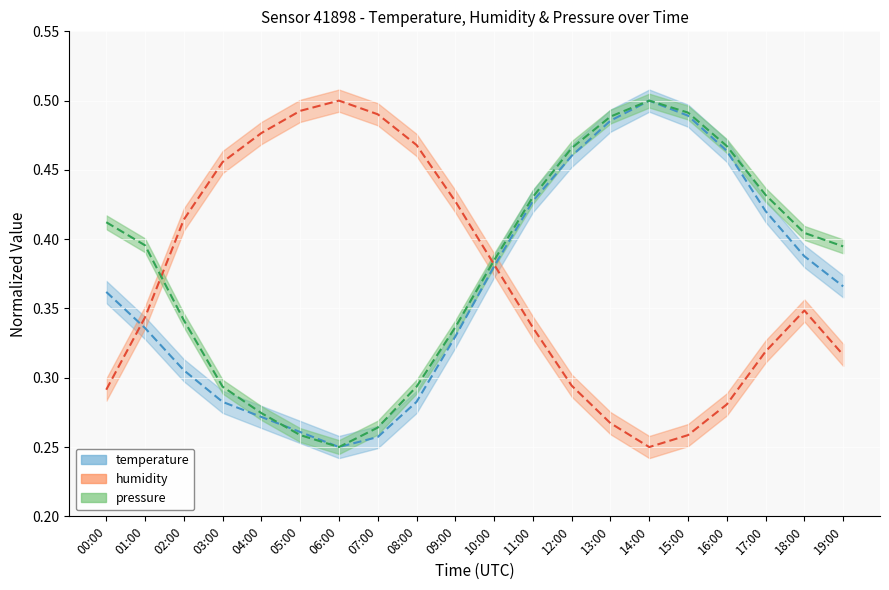

Reading right to left, transcribe all the data shown in this chart.

temperature: 19:00=0.4	18:00=0.4	17:00=0.4	16:00=0.5	15:00=0.5	14:00=0.5	13:00=0.5	12:00=0.5	11:00=0.4	10:00=0.4	09:00=0.3	08:00=0.3	07:00=0.3	06:00=0.2	05:00=0.3	04:00=0.3	03:00=0.3	02:00=0.3	01:00=0.3	00:00=0.4
humidity: 19:00=0.3	18:00=0.3	17:00=0.3	16:00=0.3	15:00=0.3	14:00=0.2	13:00=0.3	12:00=0.3	11:00=0.3	10:00=0.4	09:00=0.4	08:00=0.5	07:00=0.5	06:00=0.5	05:00=0.5	04:00=0.5	03:00=0.5	02:00=0.4	01:00=0.3	00:00=0.3
pressure_norm: 19:00=0.4	18:00=0.4	17:00=0.4	16:00=0.5	15:00=0.5	14:00=0.5	13:00=0.5	12:00=0.5	11:00=0.4	10:00=0.4	09:00=0.3	08:00=0.3	07:00=0.3	06:00=0.2	05:00=0.3	04:00=0.3	03:00=0.3	02:00=0.3	01:00=0.4	00:00=0.4